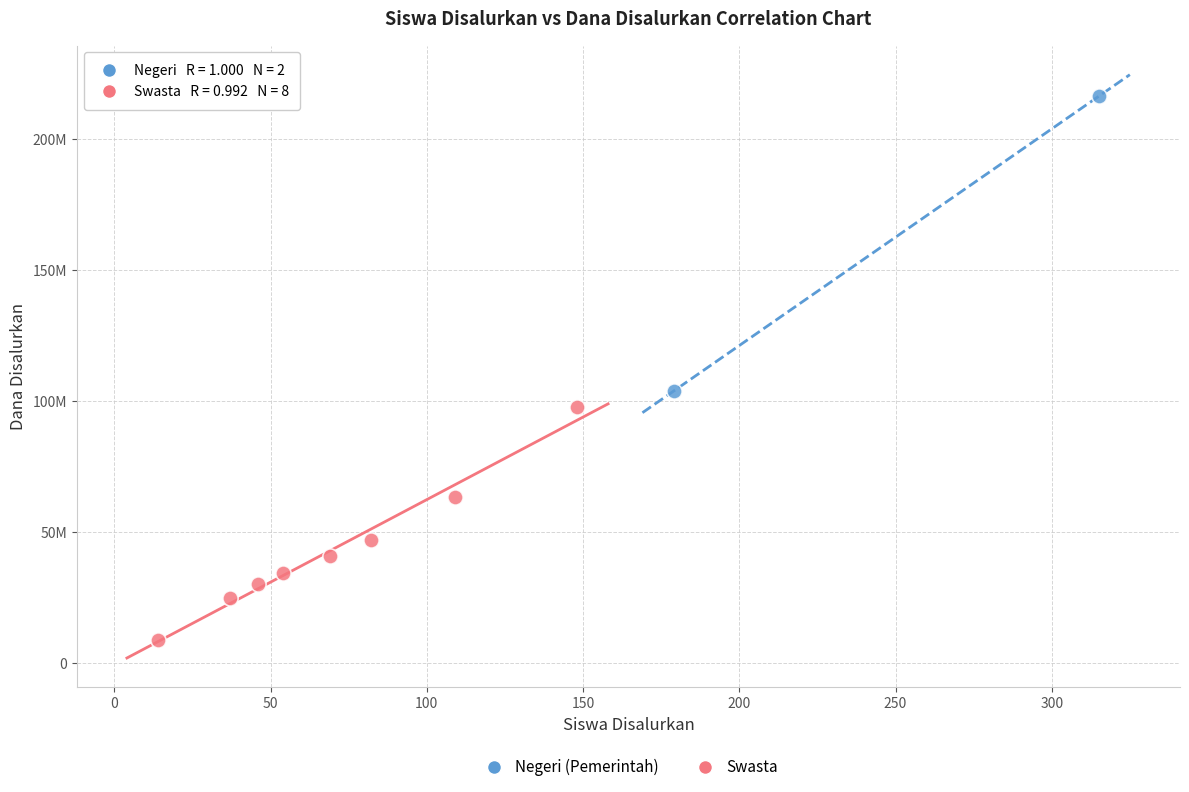

What are all the series names shown in the legend?

Negeri (Pemerintah), Swasta